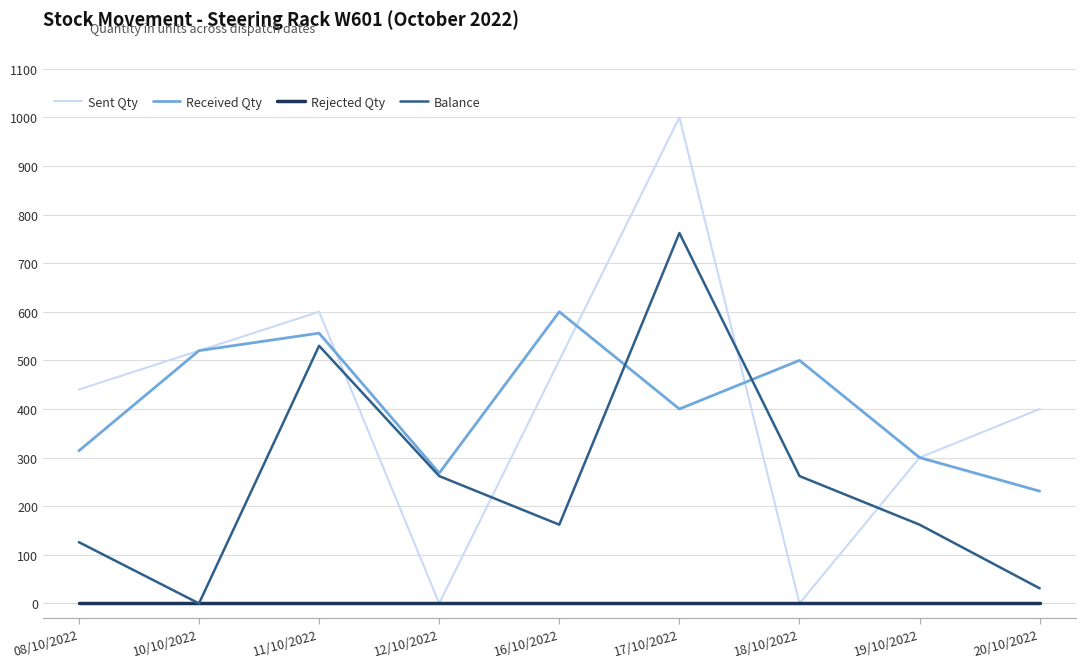

What position from the right is 12/10/2022?

6